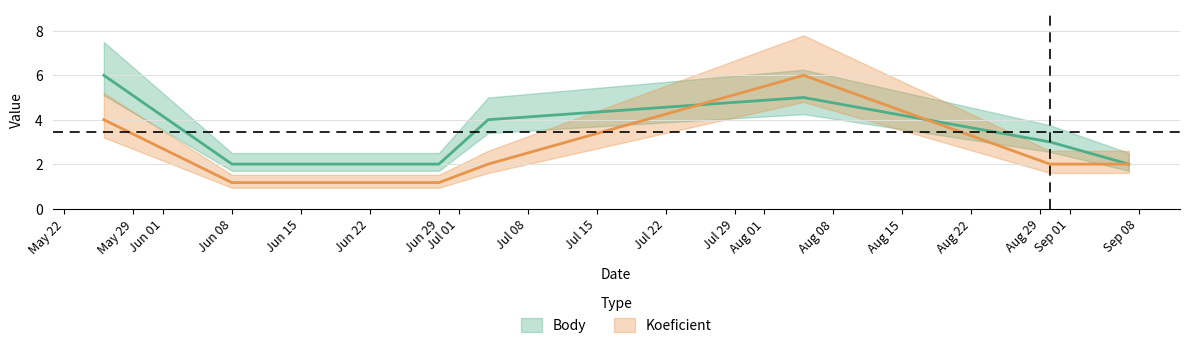

Rank the series by their average value, from lowest to highest.

Koeficient, Body